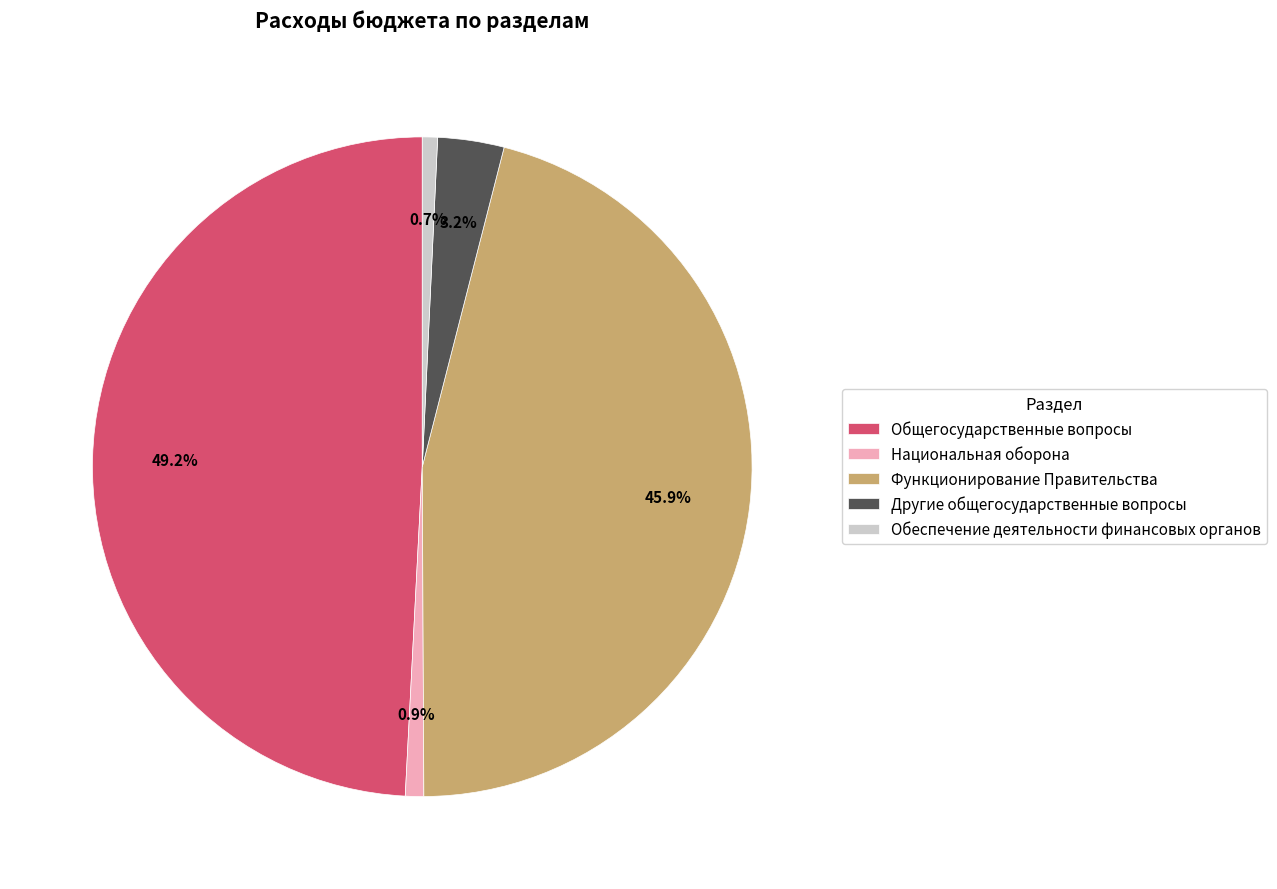

Which category has the biggest portion of the pie?

Общегосударственные вопросы